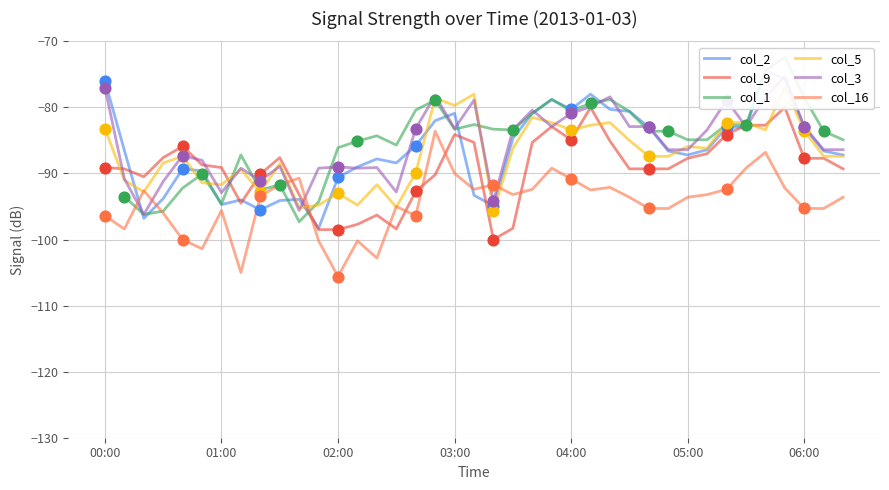

The col_16 series shows -90.0 at 03:00. True or false?

True